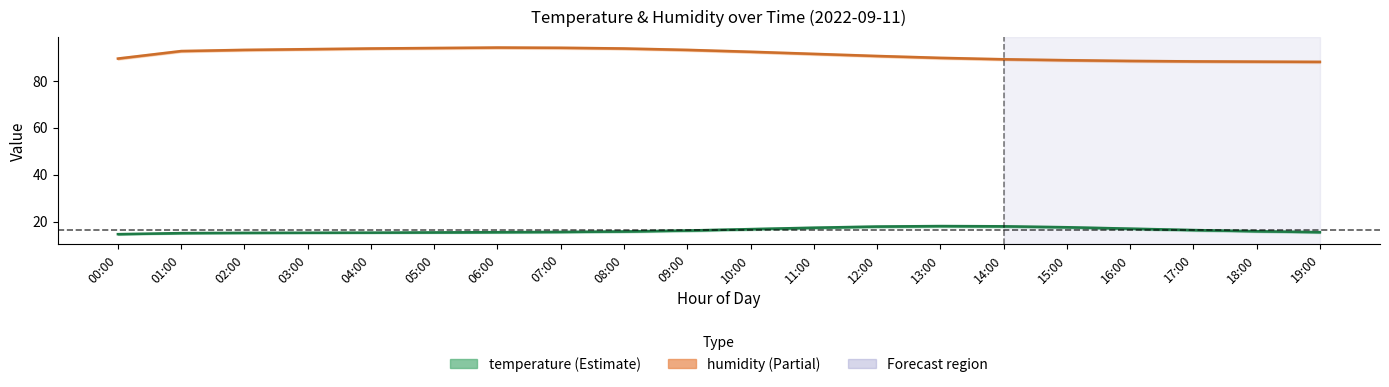

True or false: temperature and humidity intersect in this chart.

False